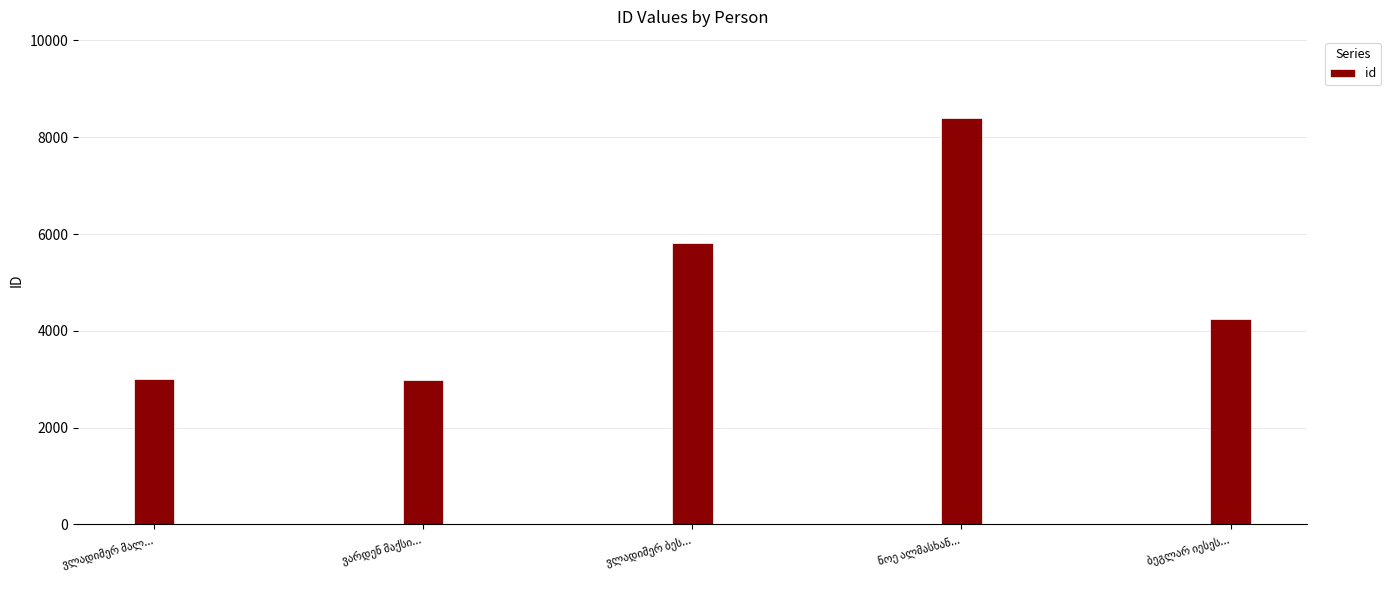

What is the value of the 5th bar from the left?

4238